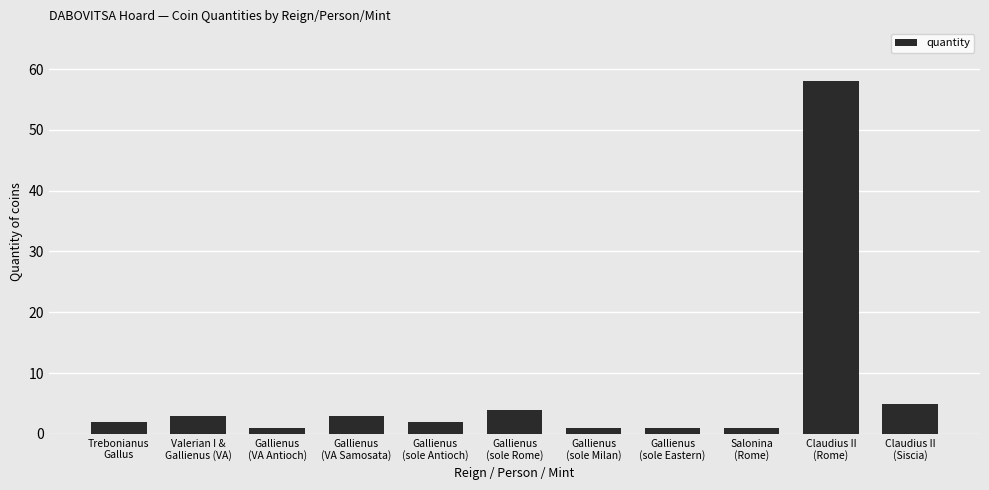

The chart shows a value of 1 at Gallienus
(sole Milan). True or false?

True